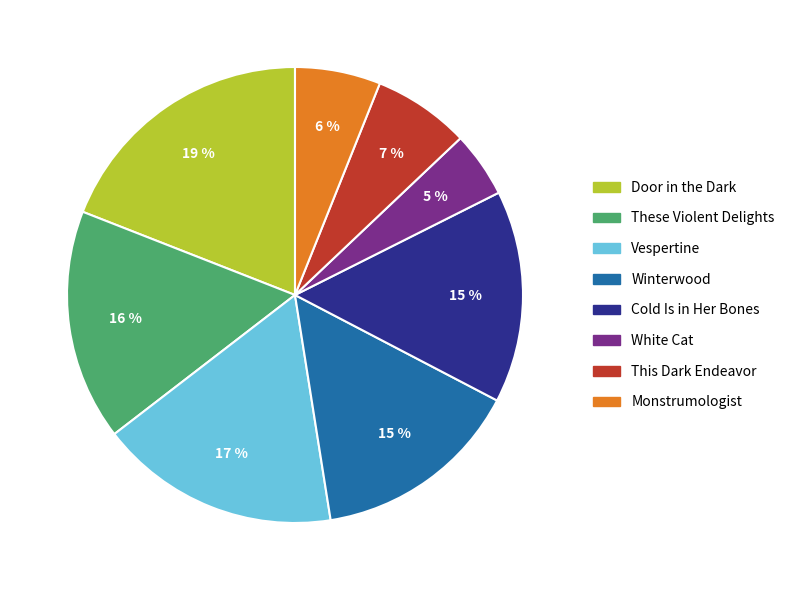

Is it true that White Cat is 18% of the pie?

False